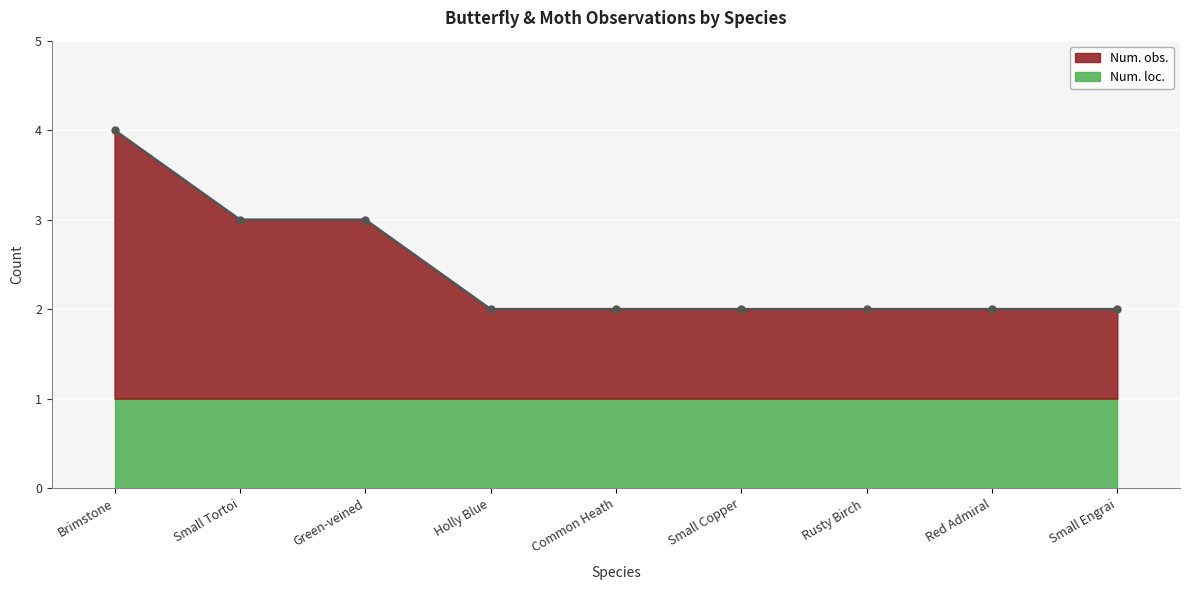

What is the label of the 6th point from the right?

Holly Blue